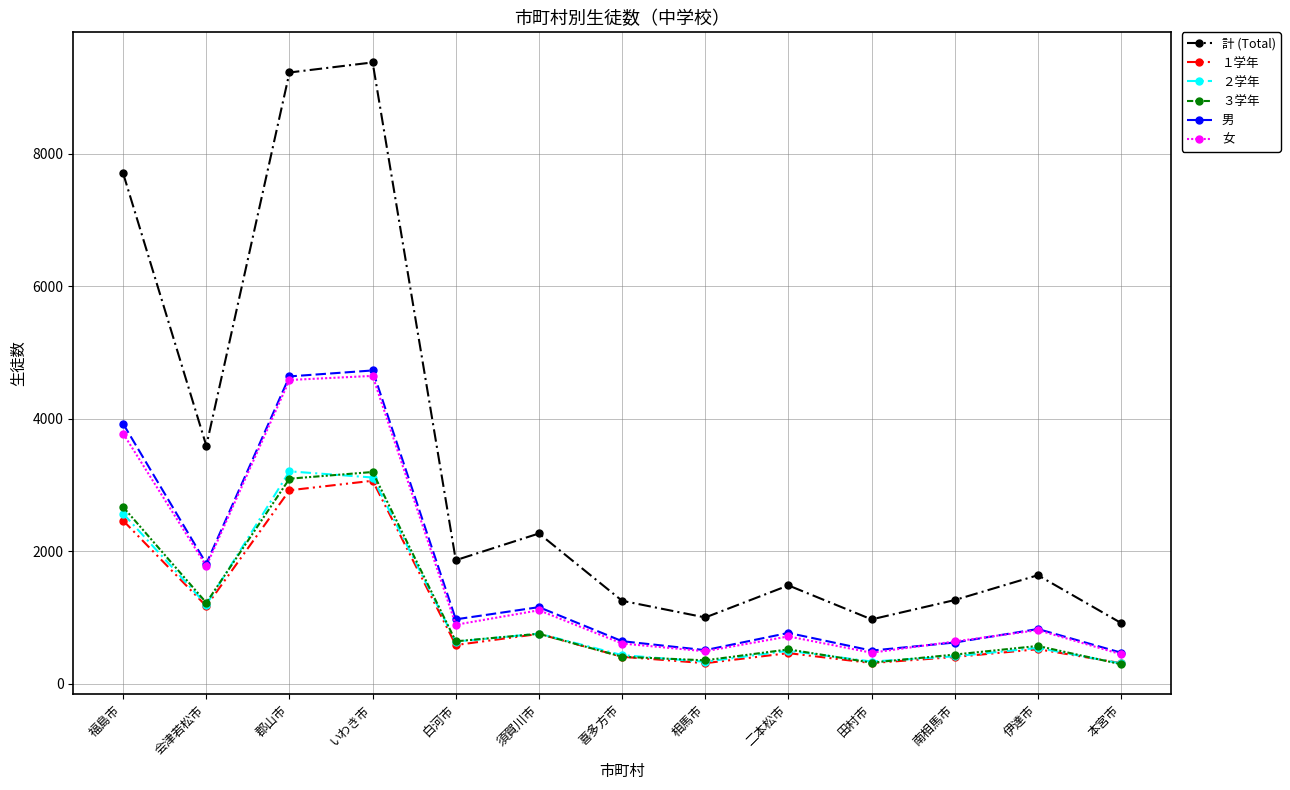

True or false: 計 (Total) and 女 cross at least once.

False